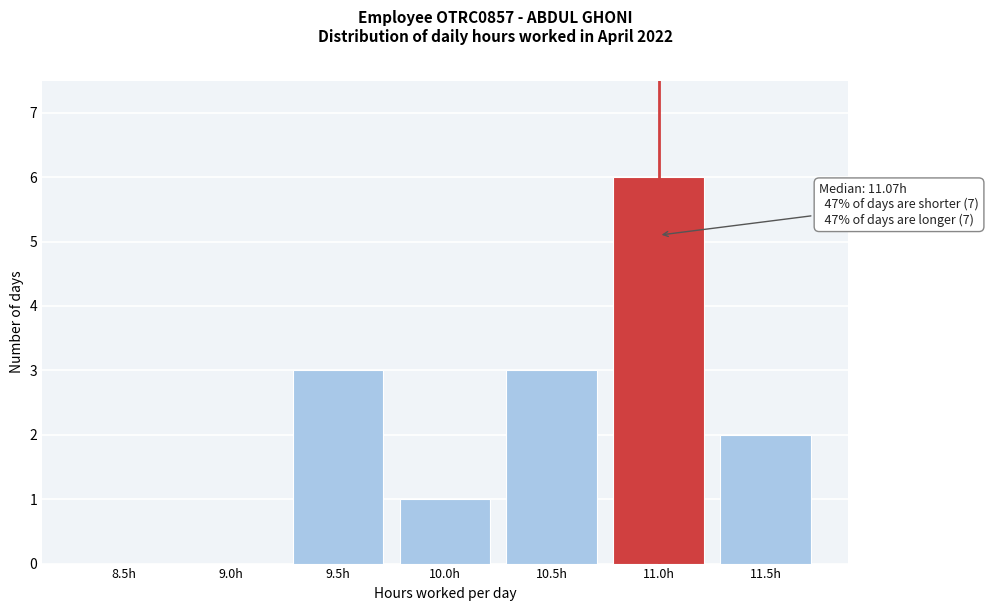

Reading right to left, what are all the values shown in this chart?

11.5h=2	11.0h=6	10.5h=3	10.0h=1	9.5h=3	9.0h=0	8.5h=0